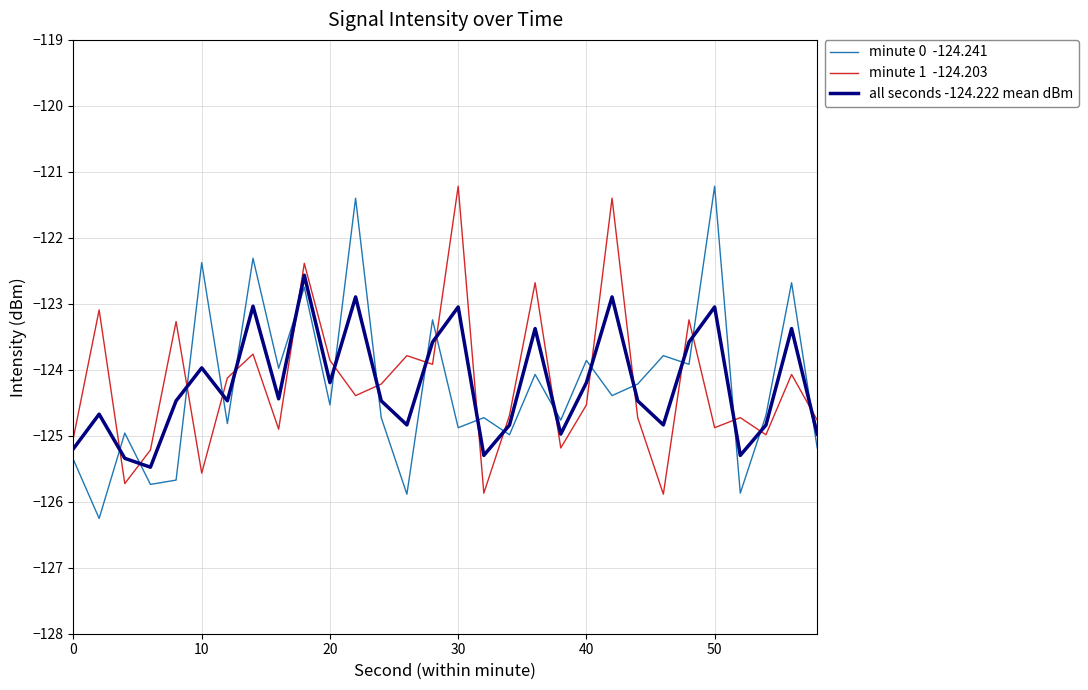

What is the maximum value shown in the chart?

-121.2